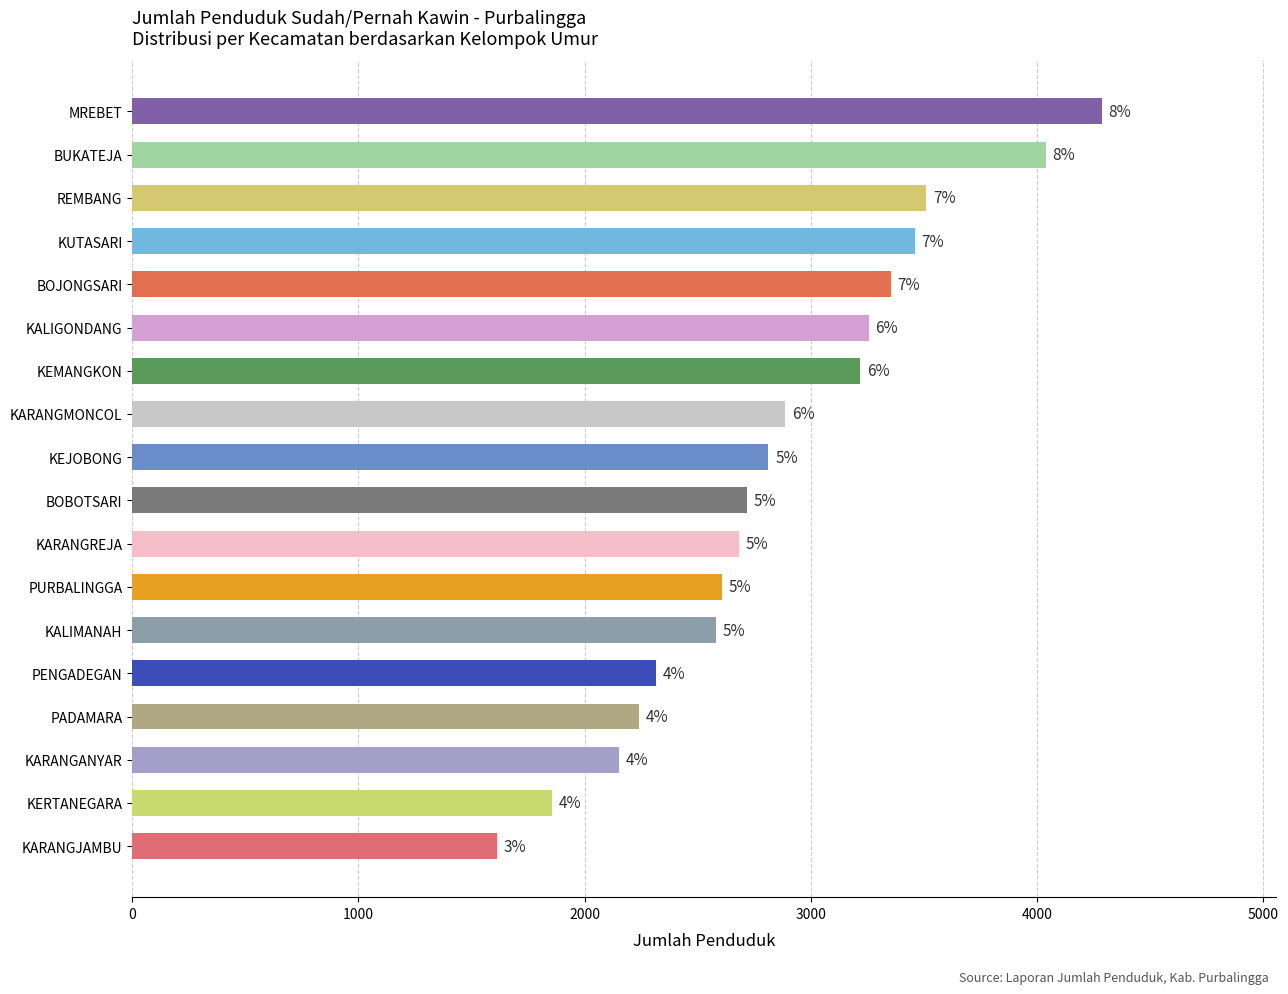

How many bars are there in total?

18